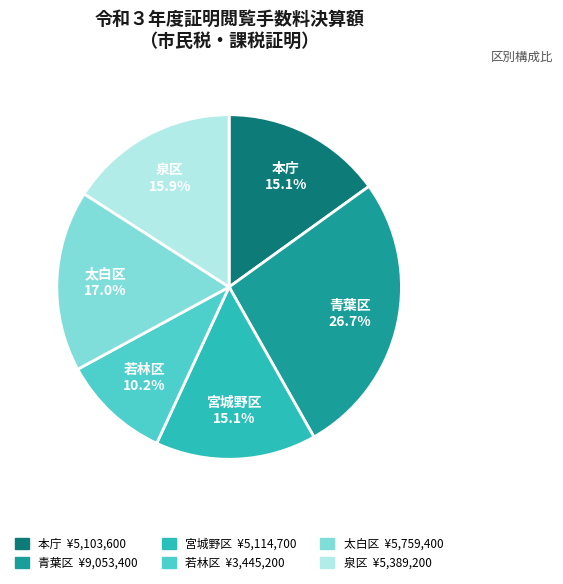

Combined, do 若林区 and 宮城野区 account for over 50%?

No